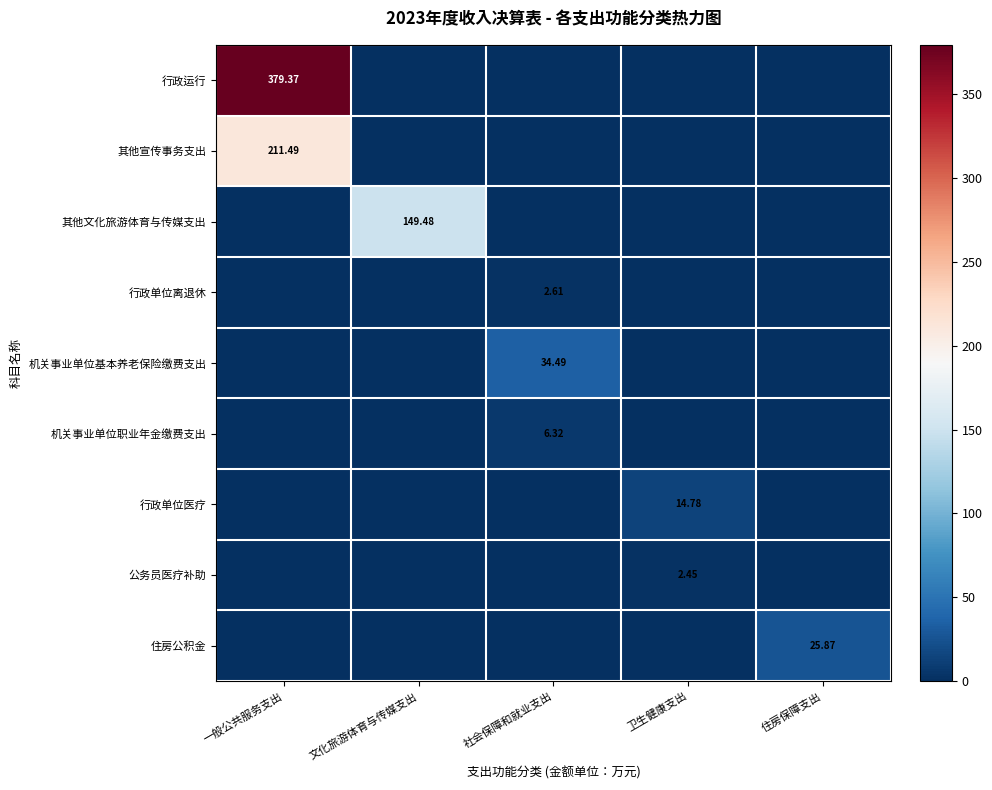

Which label corresponds to the smallest value in the chart?

文化旅游体育与传媒支出